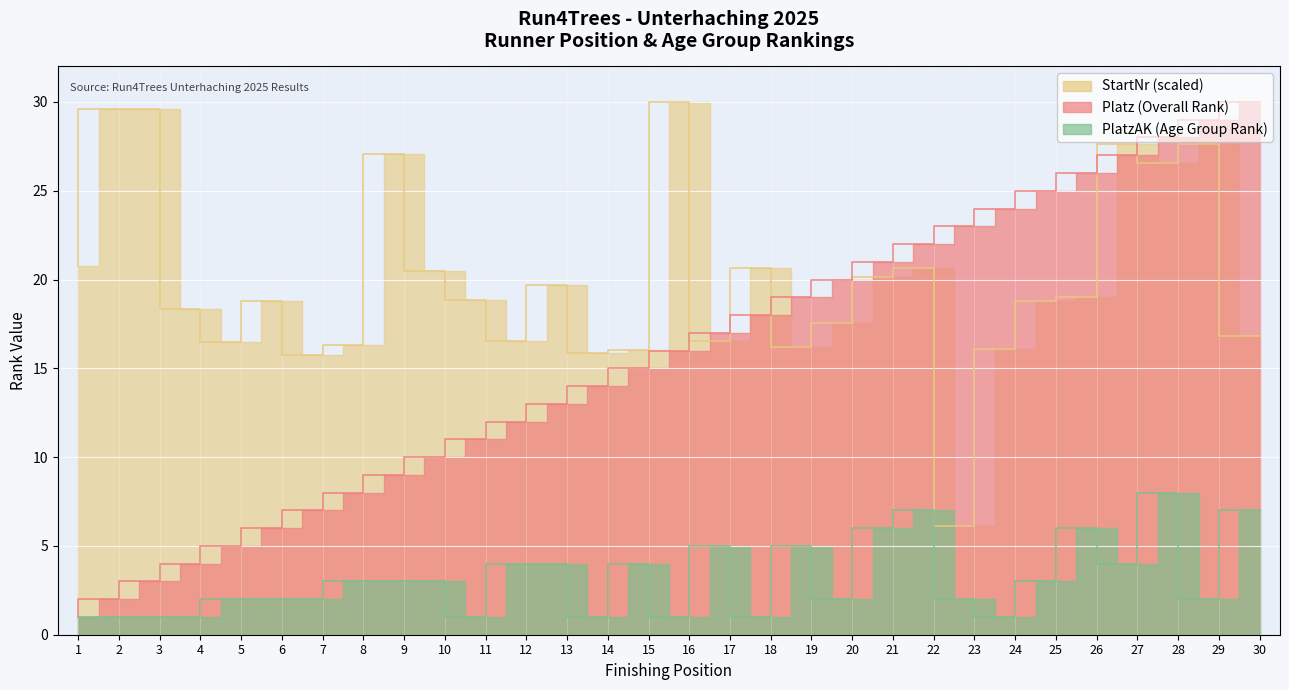

Reading right to left, list all the values displayed in this chart.

Platz (Overall Rank): 30.0	29.0	28.0	27.0	26.0	25.0	24.0	23.0	22.0	21.0	20.0	19.0	18.0	17.0	16.0	15.0	14.0	13.0	12.0	11.0	10.0	9.0	8.0	7.0	6.0	5.0	4.0	3.0	2.0	1.0
PlatzAK (Age Group Rank): 7.0	2.0	8.0	4.0	6.0	3.0	1.0	2.0	7.0	6.0	2.0	5.0	1.0	5.0	1.0	4.0	1.0	4.0	4.0	1.0	3.0	3.0	3.0	2.0	2.0	2.0	1.0	1.0	1.0	1.0
StartNr: 16.8	27.6	26.6	27.6	19.0	18.8	16.1	6.1	20.7	20.1	17.6	16.2	20.6	16.5	30.0	16.0	15.9	19.7	16.5	18.9	20.5	27.1	16.3	15.7	18.8	16.5	18.4	29.6	29.6	20.8